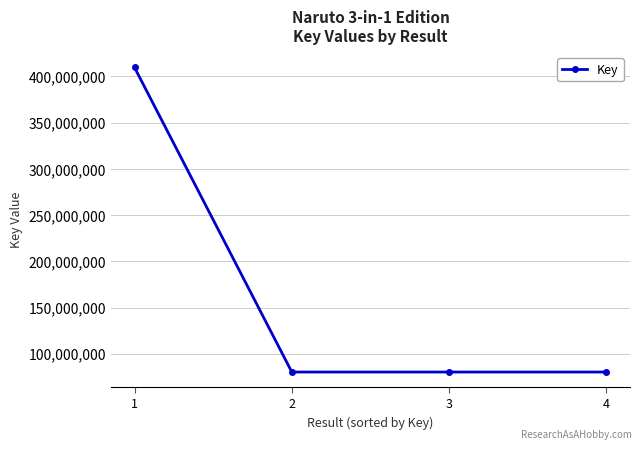

What is the difference between the values at 3 and 1?

329457574